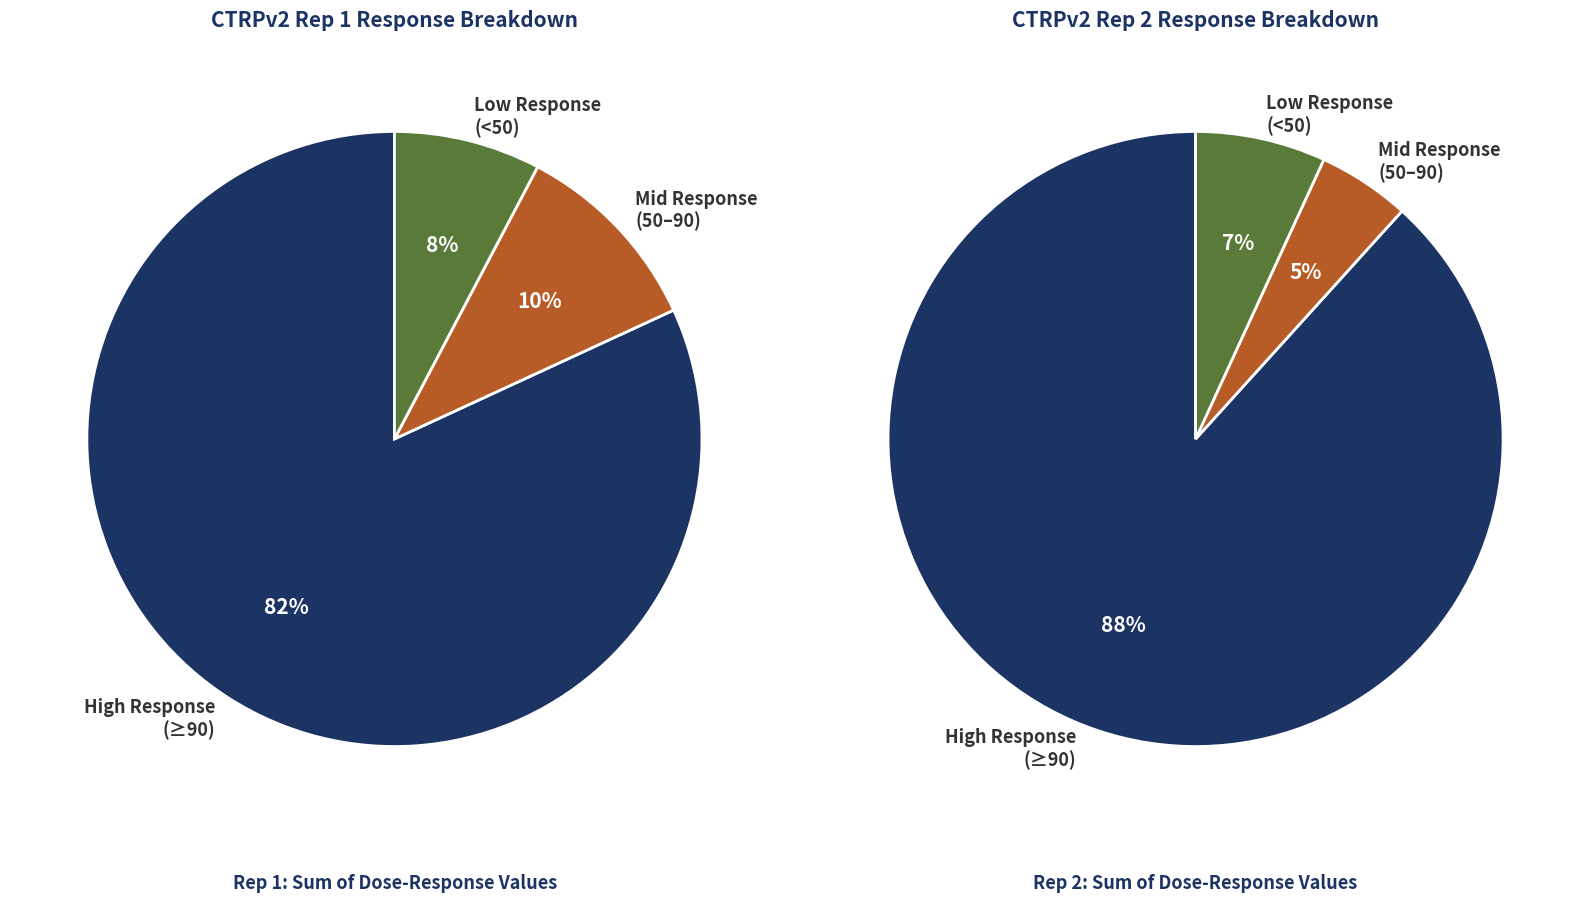

Rank the series at 7 from lowest to highest value.

CTRPv2 rep 2, CTRPv2 rep 1